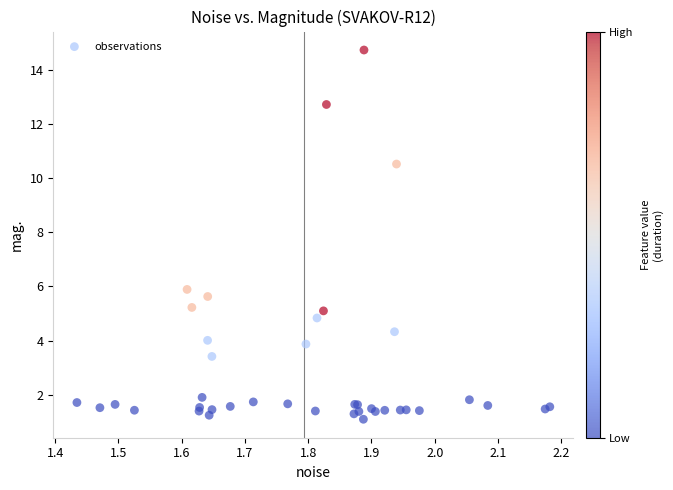

What Y value in the scatter plot is closest to 7?

5.9